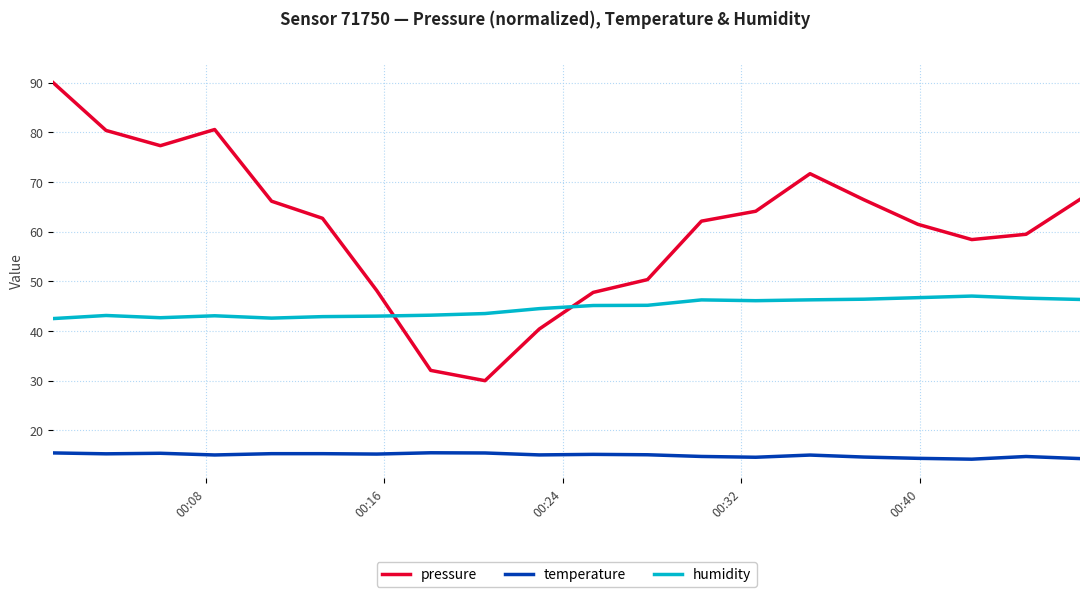

Which series has the largest range (max minus min)?

pressure